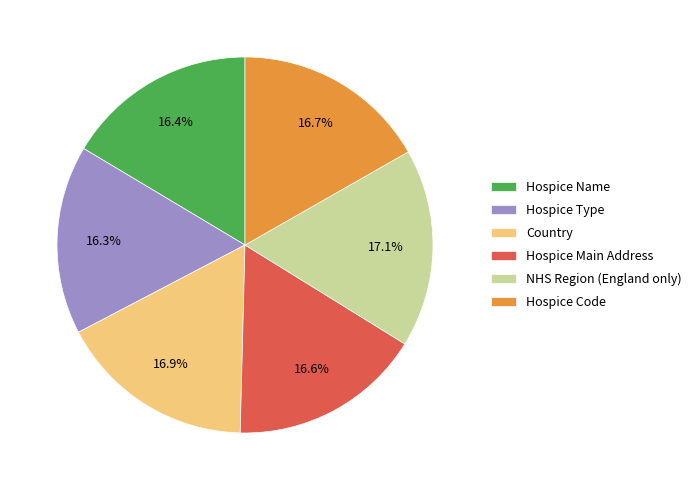

What percentage is the Country slice, to the nearest percent?

17%